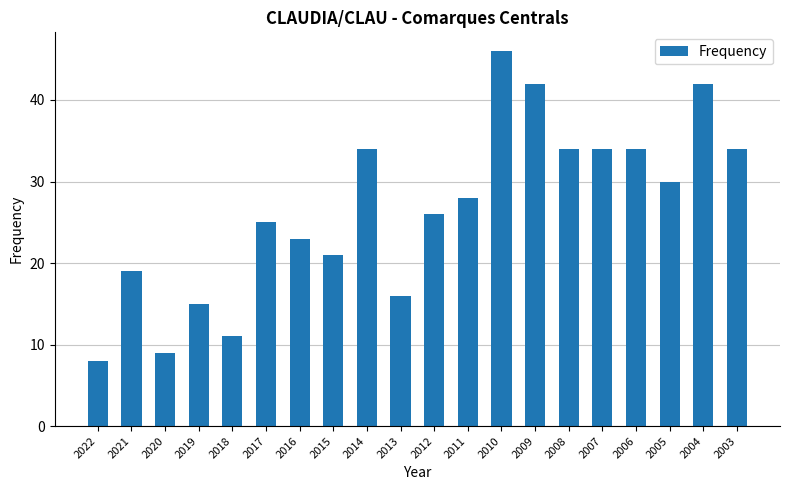

What is the difference between the maximum and second lowest values?

37